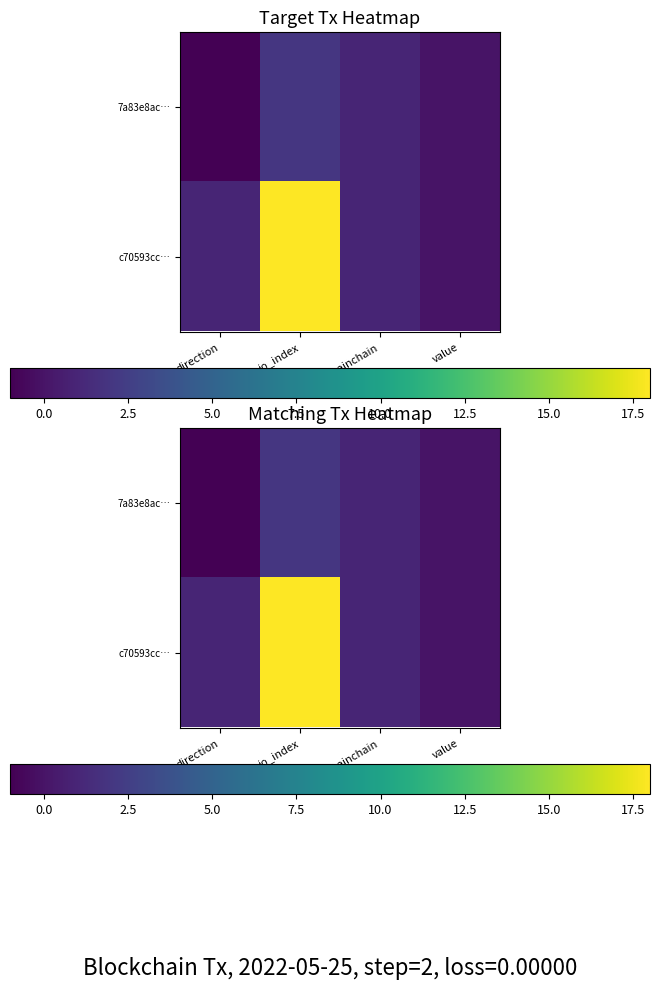

Between direction and value, which is larger?

value